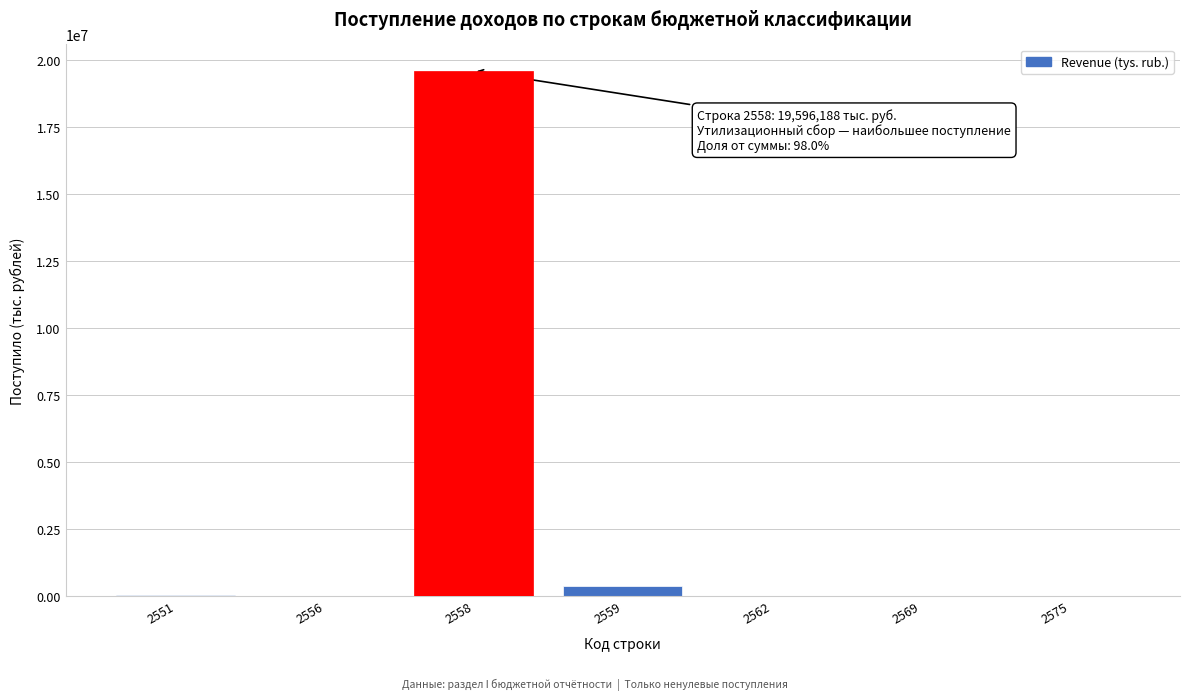

What is the greatest value displayed?

19596188